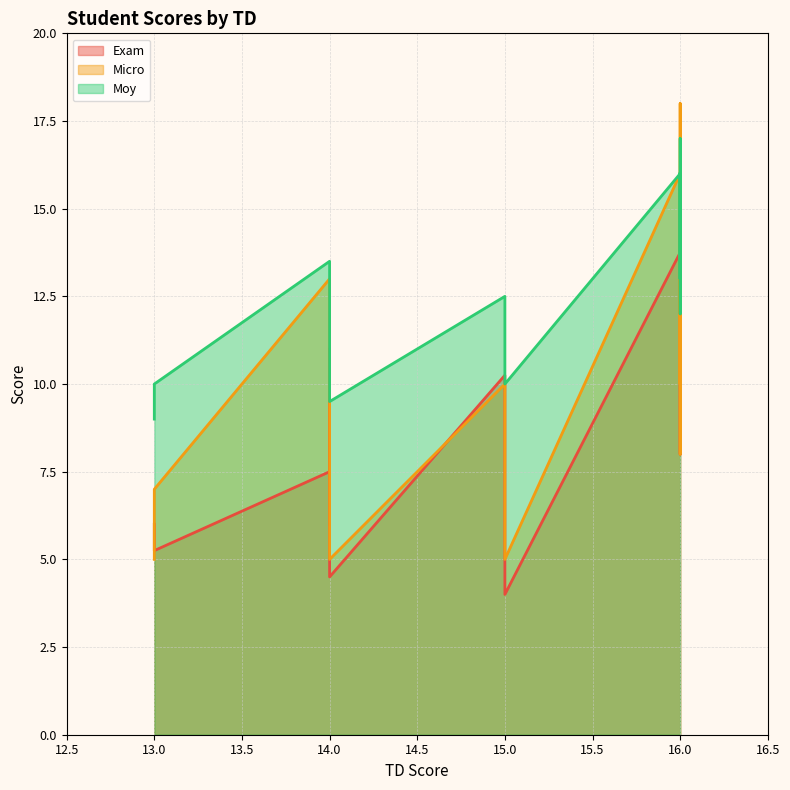

Is it true that Micro equals 16.0 at 16?

True